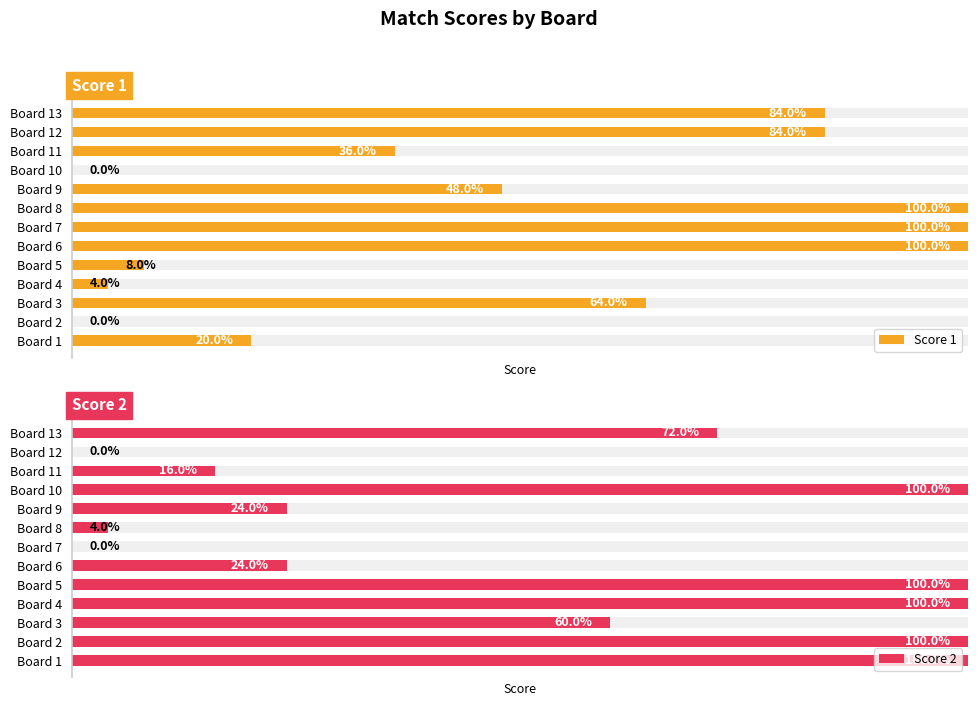

Which series has the largest range (max minus min)?

Score 1